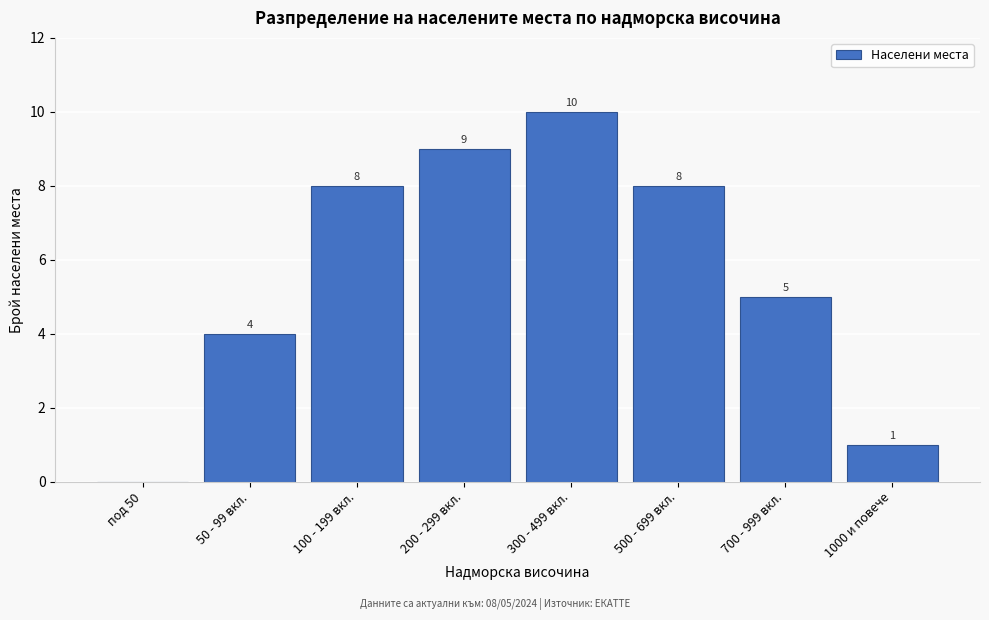

Reading left to right, extract all data points from this chart.

под 50=0	50 - 99 вкл.=4	100 - 199 вкл.=8	200 - 299 вкл.=9	300 - 499 вкл.=10	500 - 699 вкл.=8	700 - 999 вкл.=5	1000 и повече=1